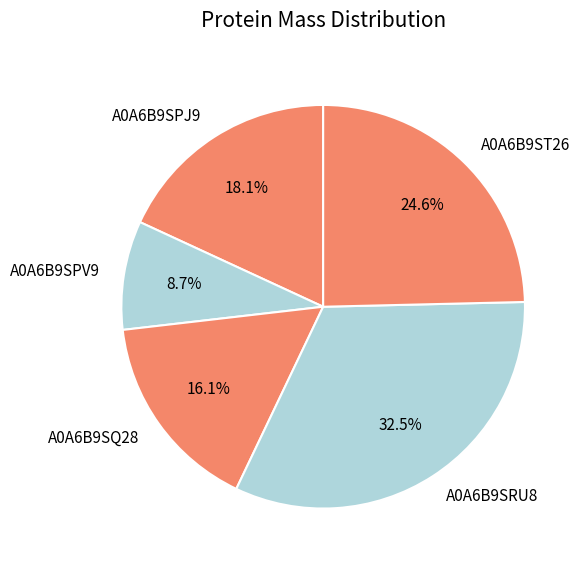

Is there any slice that represents more than half of the pie?

No